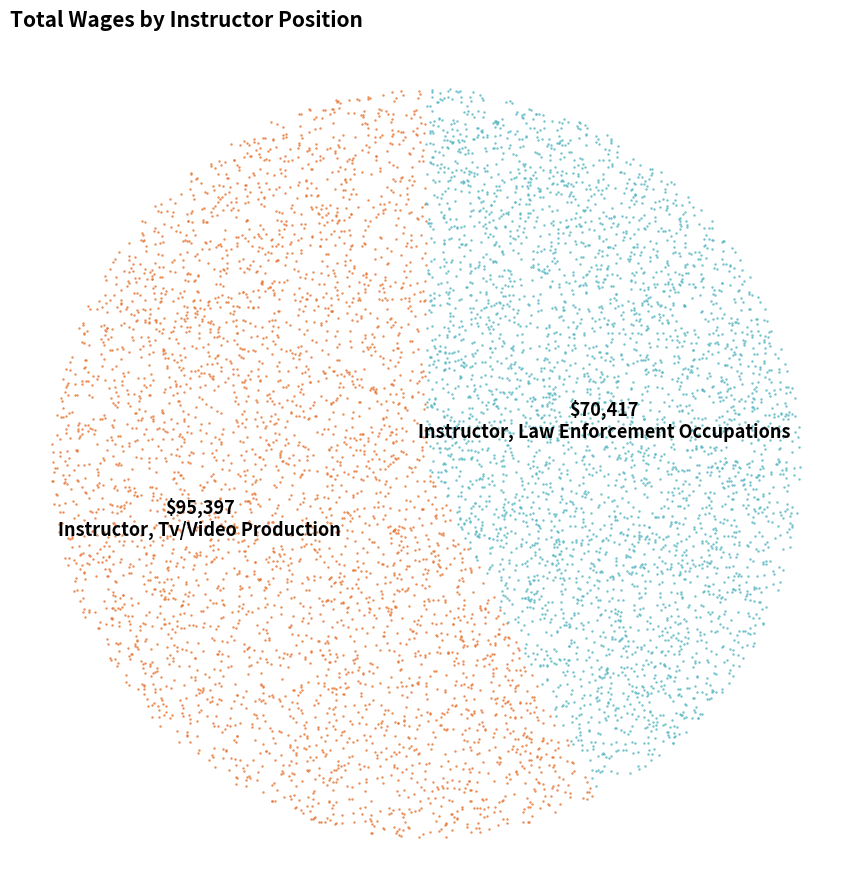

What is the ratio of the value at Instructor, Law Enforcement Occupations to the value at Instructor, Tv/Video Production?

0.7